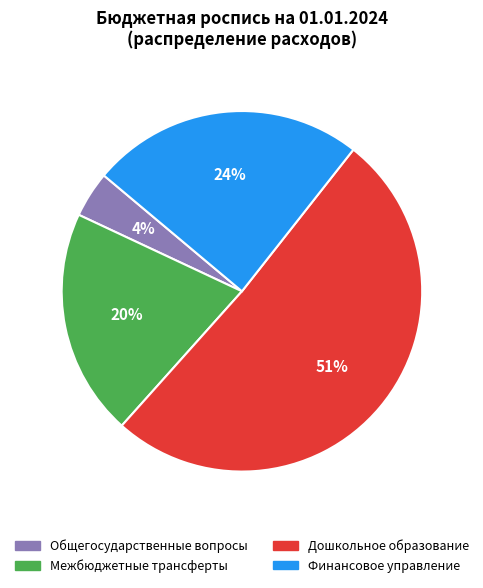

Rank the categories by value from highest to lowest.

Дошкольное образование, Финансовое управление, Межбюджетные трансферты, Общегосударственные вопросы